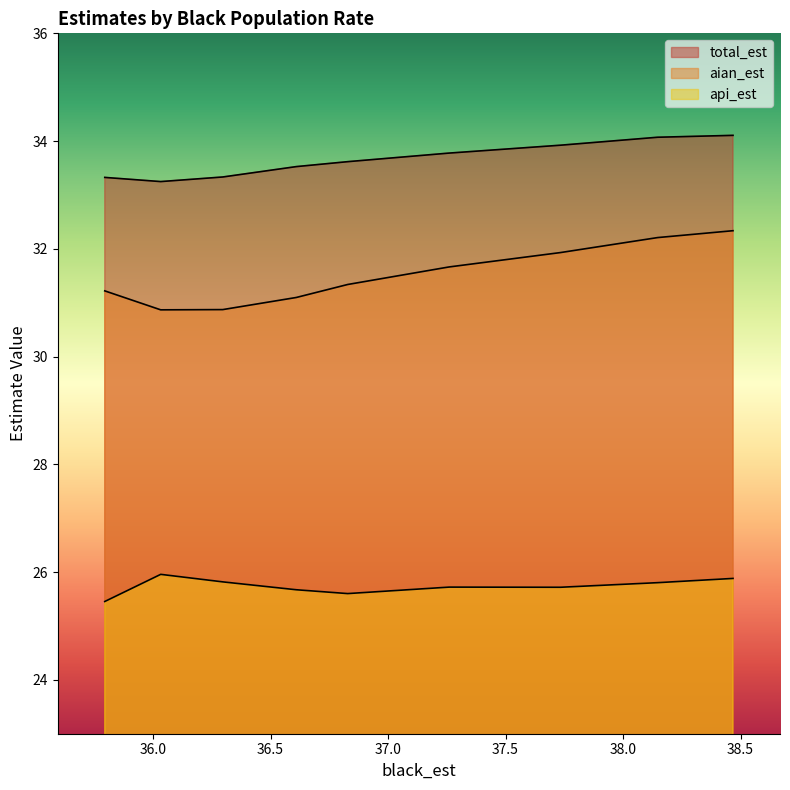

Which series has the largest range (max minus min)?

aian_est